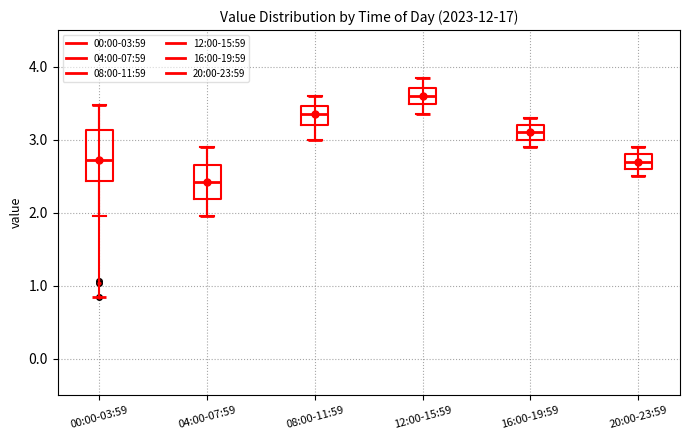

Reading left to right, read every box against the y-axis: the position of its median line, the range the box covers, and the ends of its whiskers. The values are not printed on the chart, so give them approximately, as read against the axis.

00:00-03:59: median 2.7, box 2.4 to 3.1, whiskers 2.0 to 3.5
04:00-07:59: median 2.4, box 2.2 to 2.7, whiskers 2.0 to 2.9
08:00-11:59: median 3.4, box 3.2 to 3.5, whiskers 3.0 to 3.6
12:00-15:59: median 3.6, box 3.5 to 3.7, whiskers 3.4 to 3.9
16:00-19:59: median 3.1, box 3.0 to 3.2, whiskers 2.9 to 3.3
20:00-23:59: median 2.7, box 2.6 to 2.8, whiskers 2.5 to 2.9